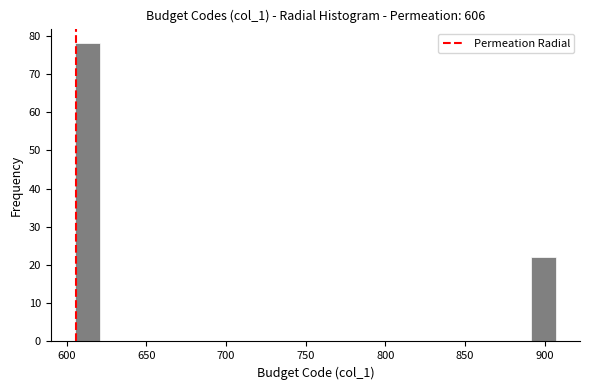

Read against the x-axis, roughly where is the centre of the tallest bar?

615